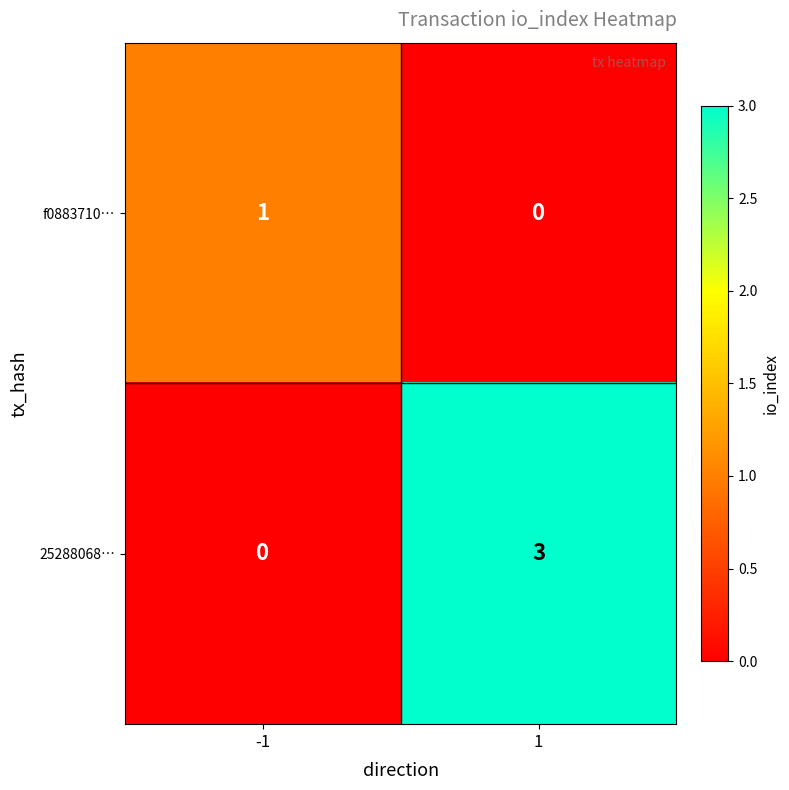

At which category is the sum across all series the highest?

1